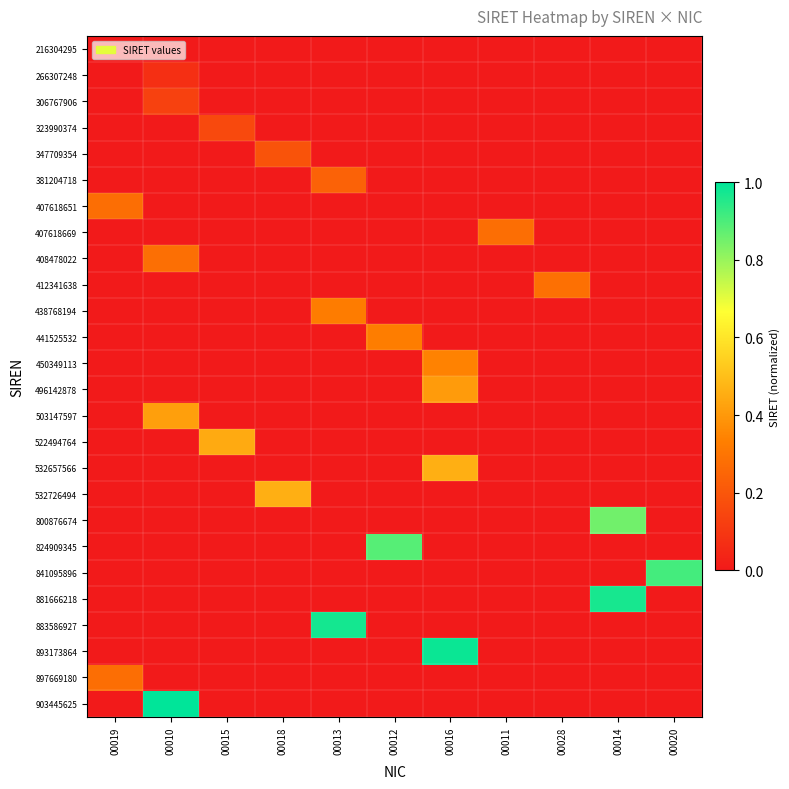

Count the number of categories in the chart.

11